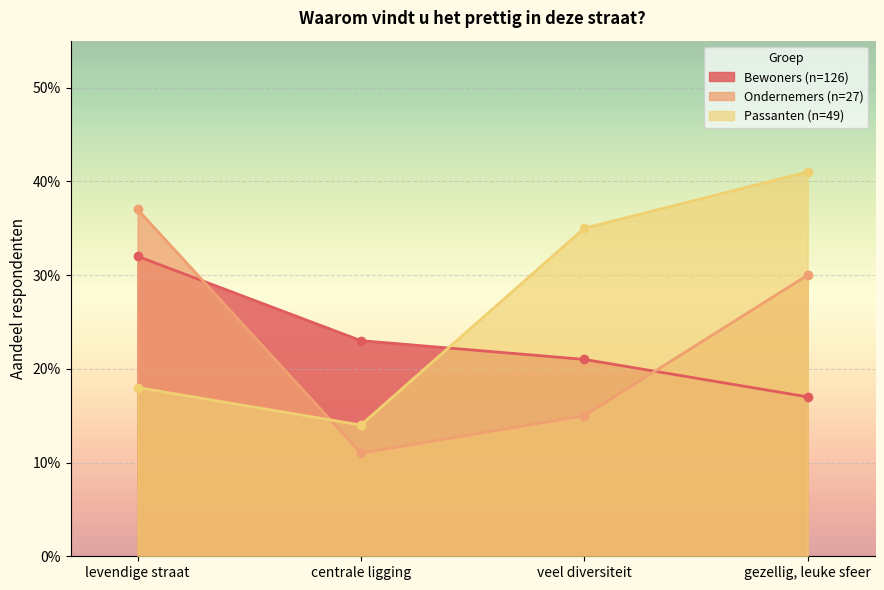

What is the value of the Passanten (n=49) point at the 2nd from the left?

0.1